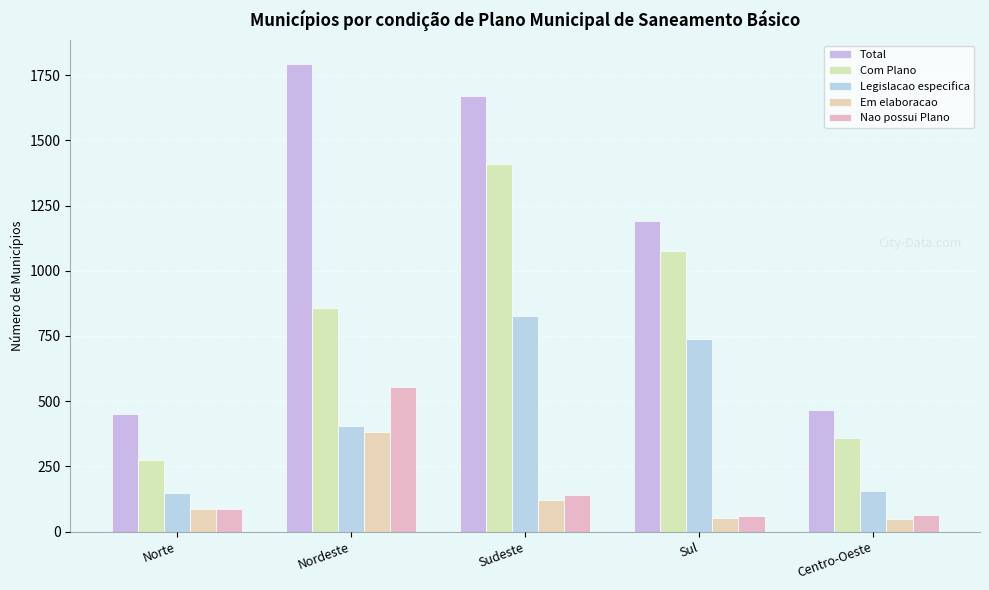

How many bars are there in each group?

5